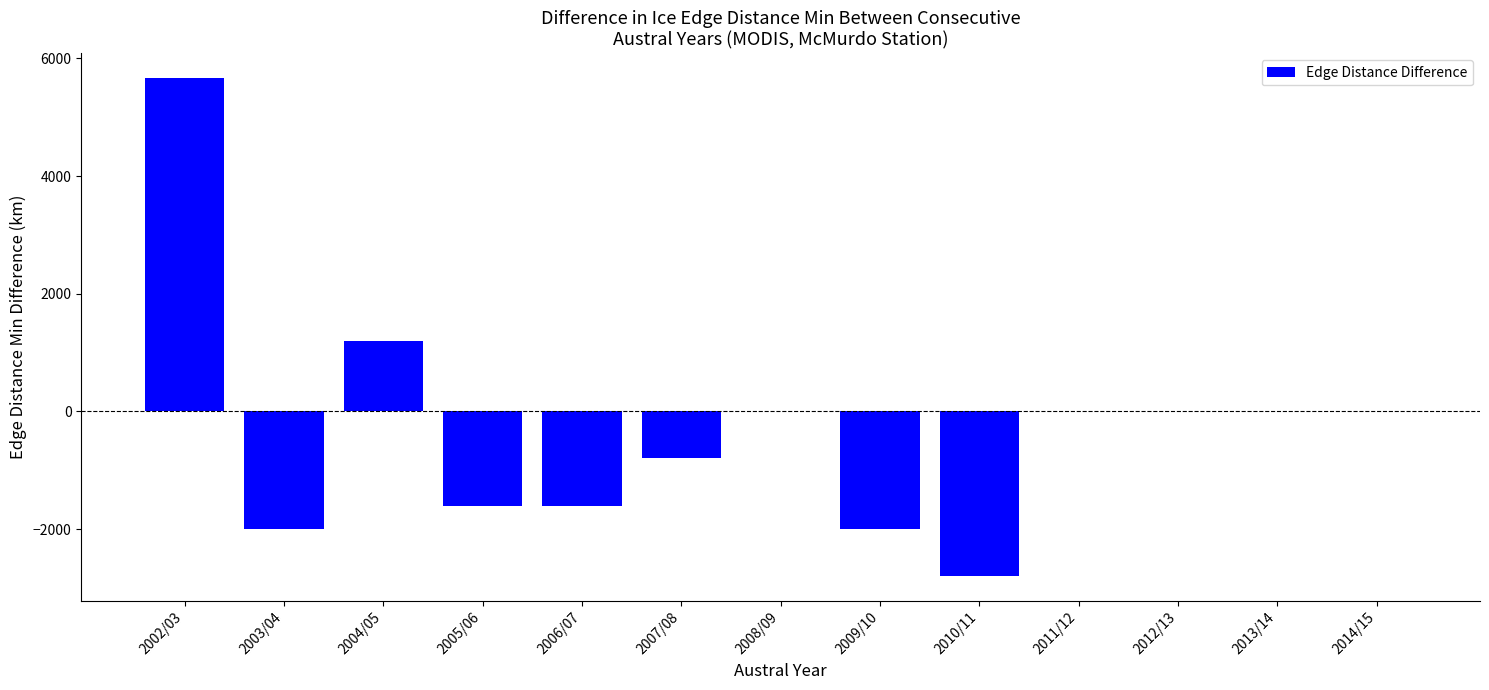

Does the chart contain stacked bars?

No